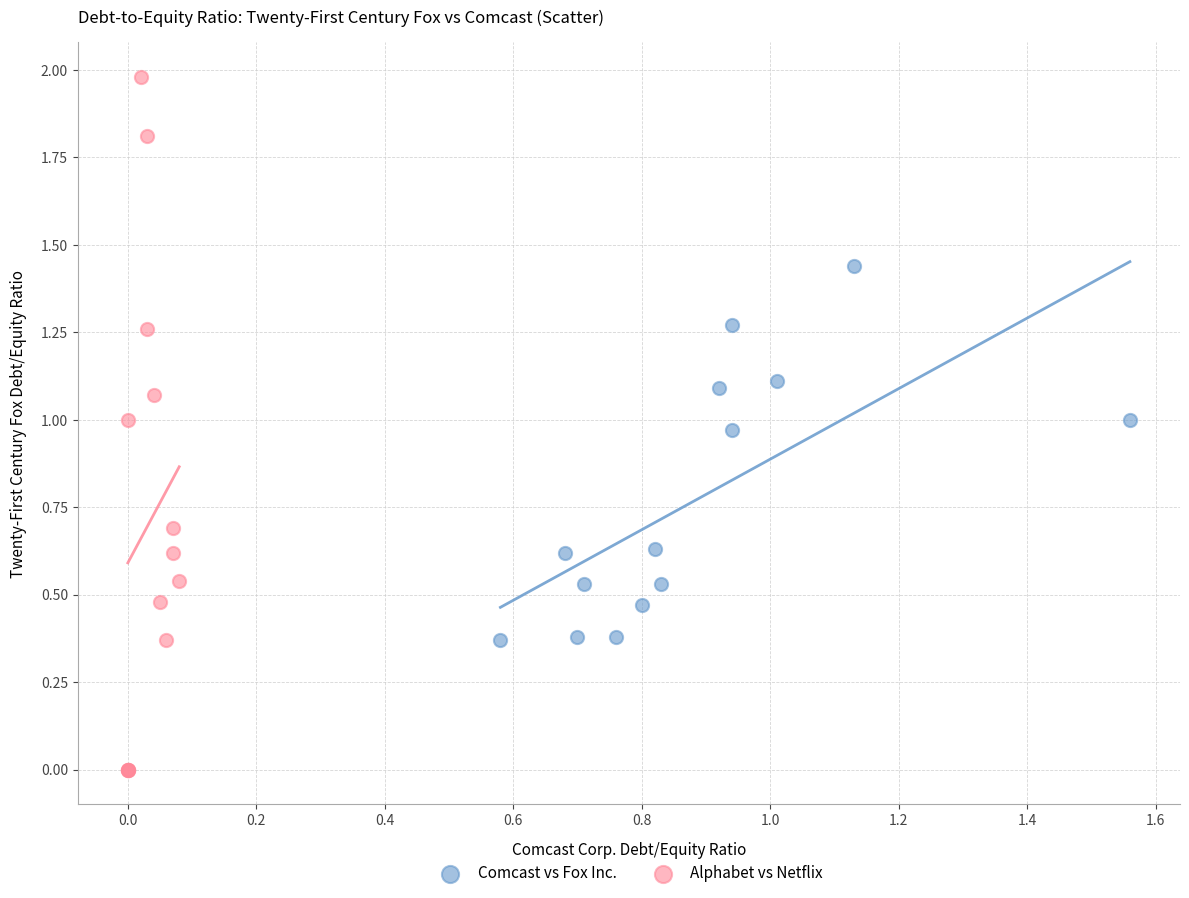

Which series contains the lowest Y value?

Alphabet vs Netflix